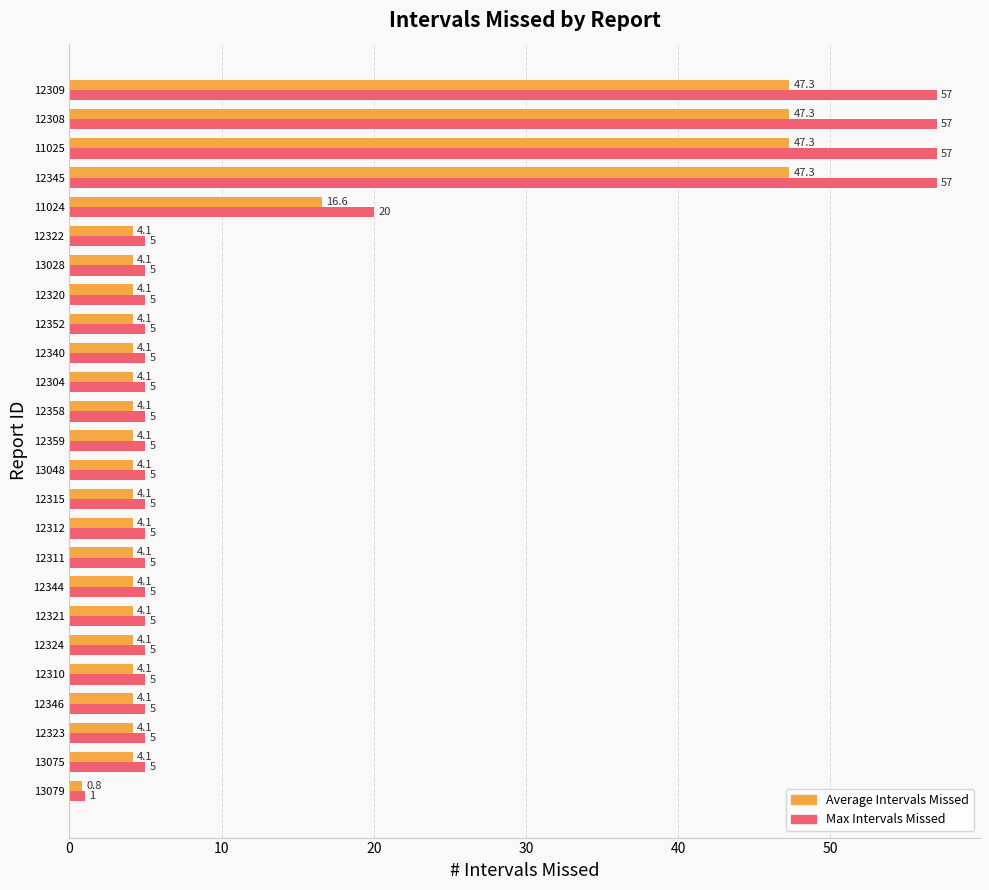

What is the maximum value for Average Intervals Missed?

47.3